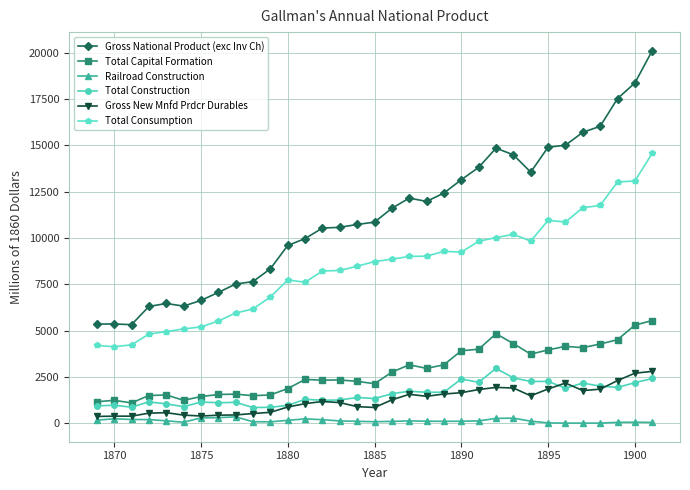

What is the greatest value displayed?

20112.8